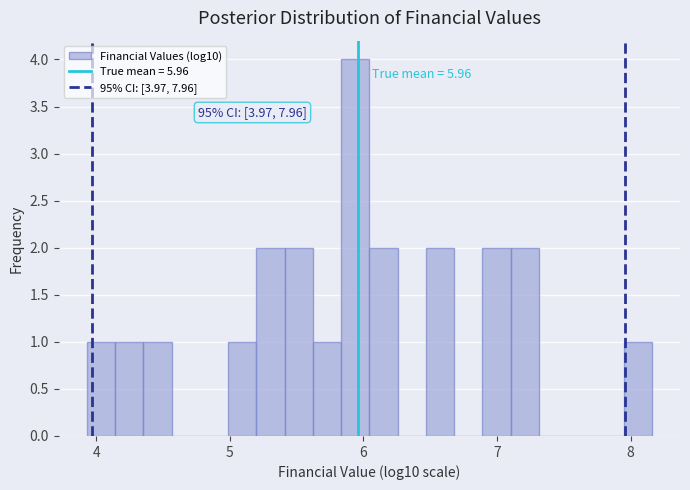

Around what value on the x-axis is the tallest bar? Give the approximate position of its centre, as read against the axis.

5.9